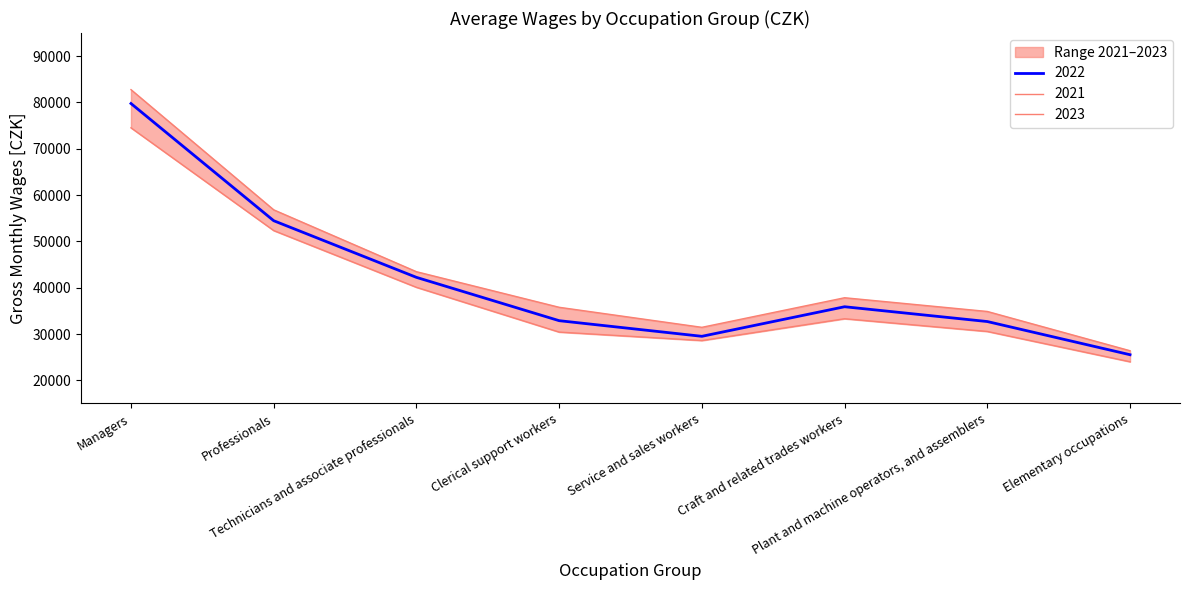

What are all the series names shown in the legend?

2021, 2022, 2023